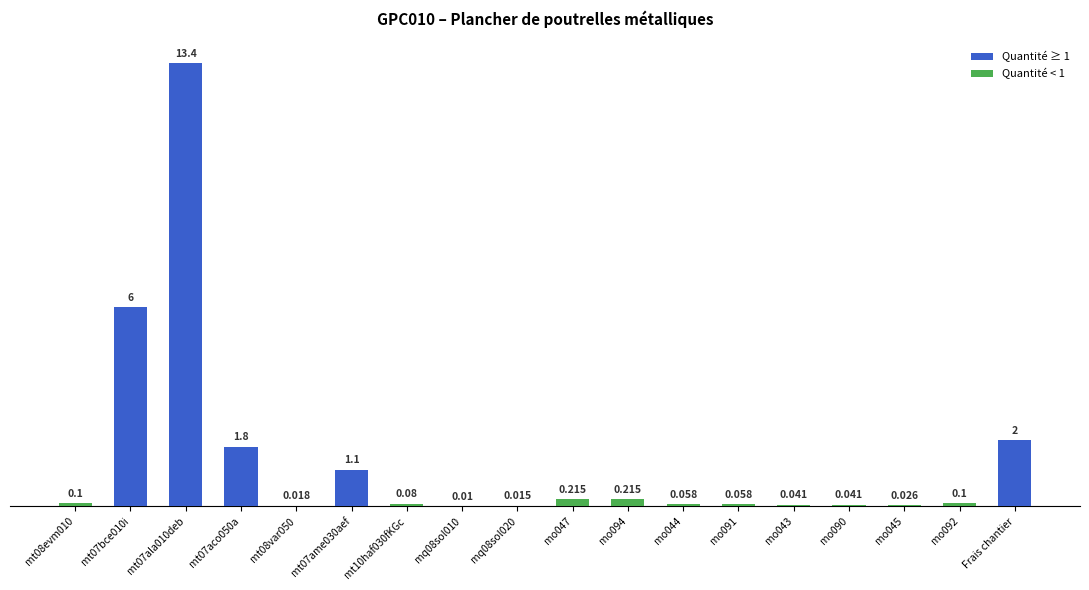

At which label is the value closest to 6?

mt07bce010i